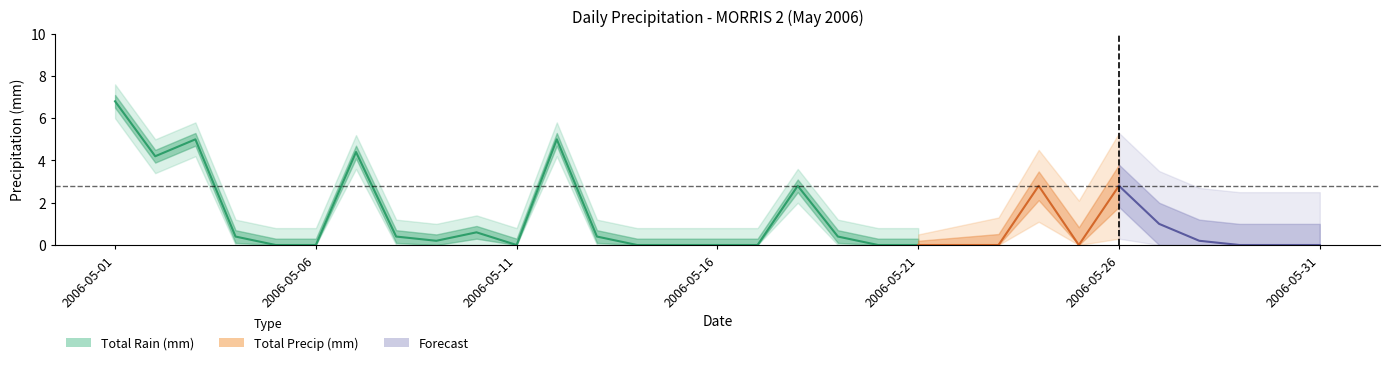

What is the sum of all Total Rain (mm) values?

37.4